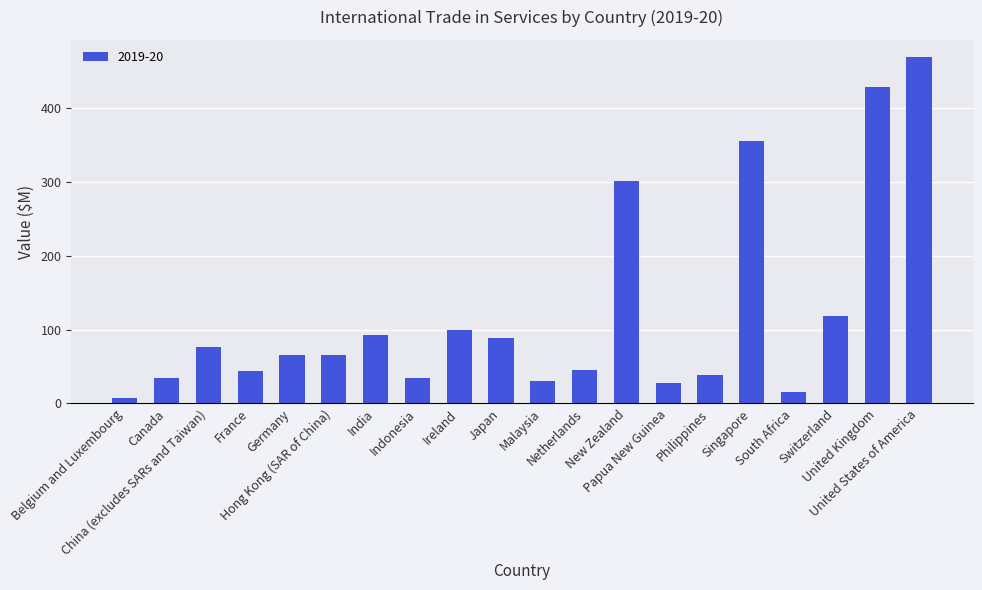

At which label does the data first exceed 66?

China (excludes SARs and Taiwan)